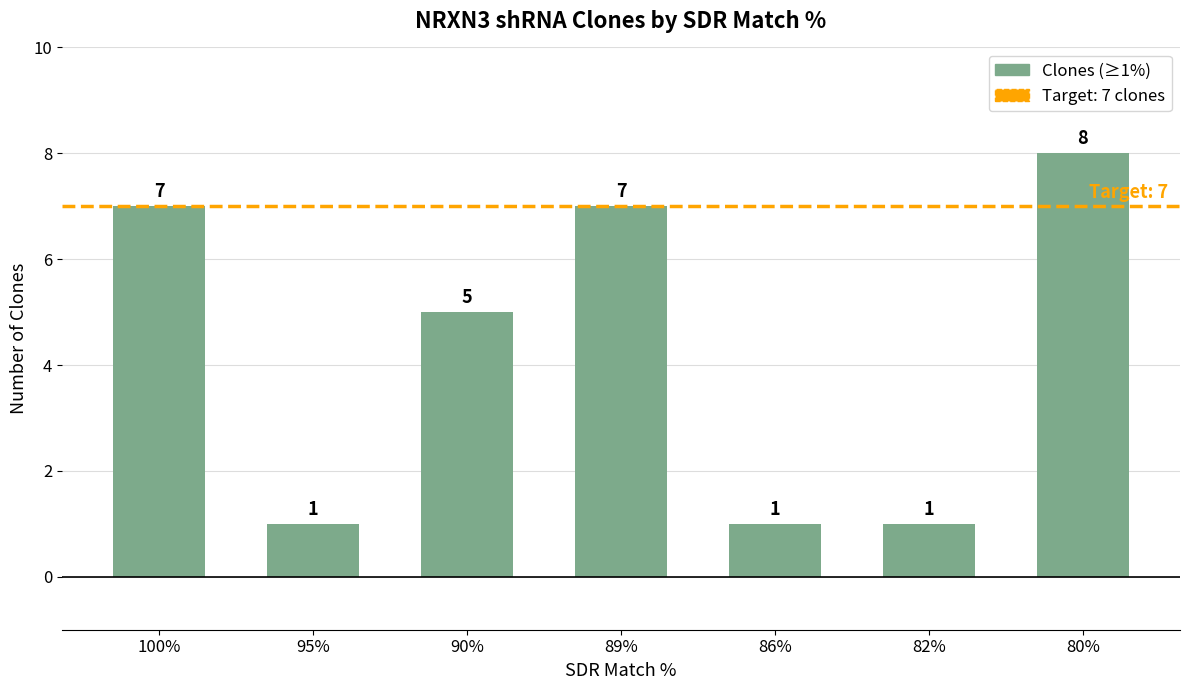

At which category does the chart reach its peak across all series?

80%